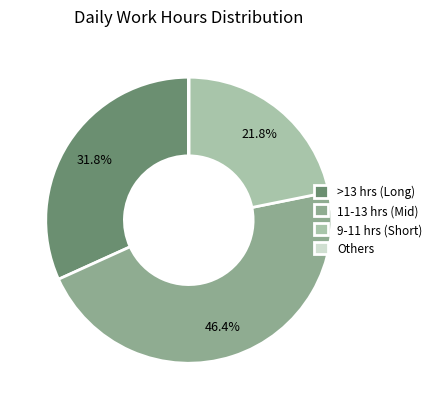

What portion of the pie excludes 9-11 hrs (Short)?

78.2%